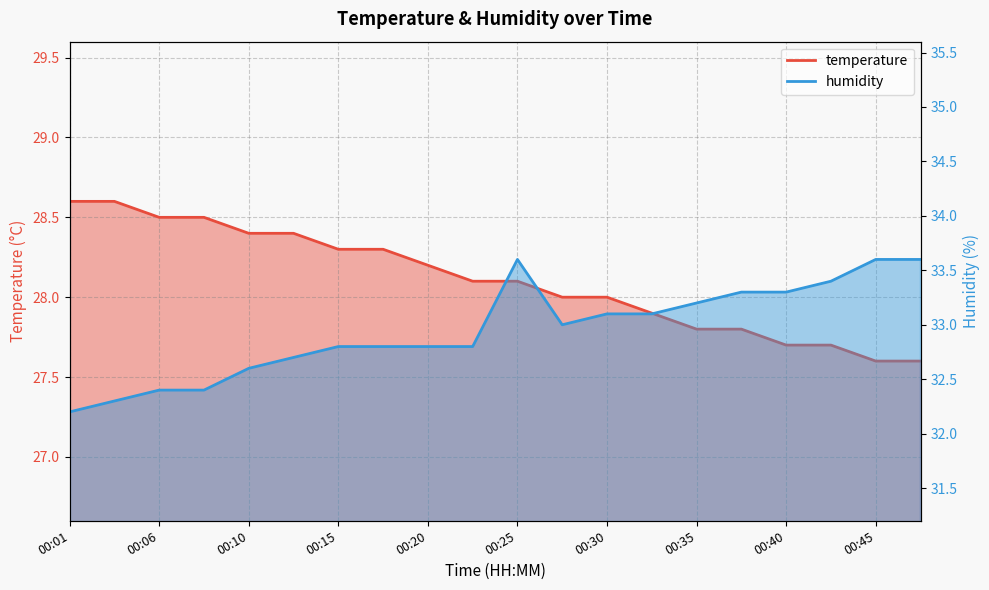

What is the spread (max minus min) of values at 00:08?

3.9